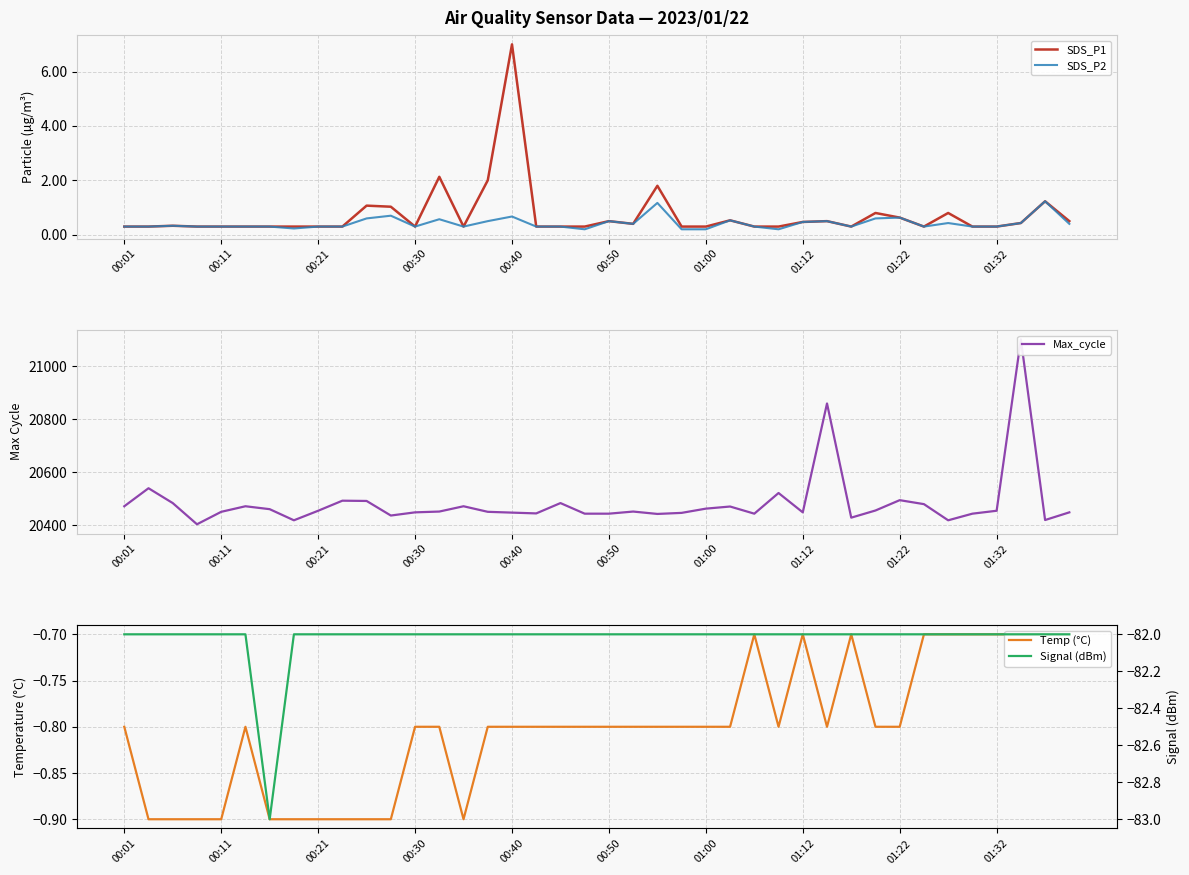

What is the spread (max minus min) of values at 01:22?

20577.0